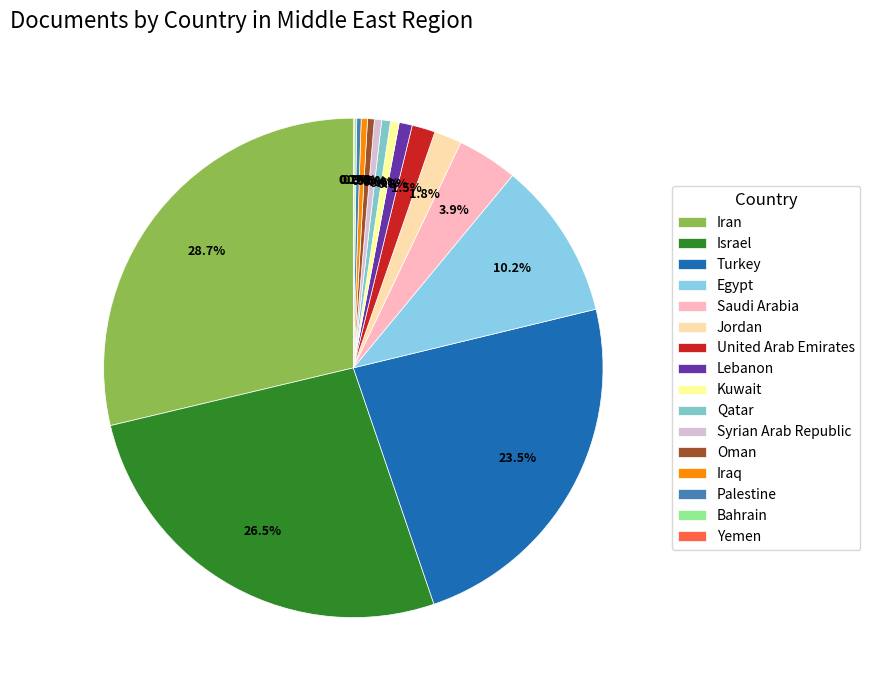

To the nearest percent, what is the difference between the Syrian Arab Republic and Israel slice percentages?

26%